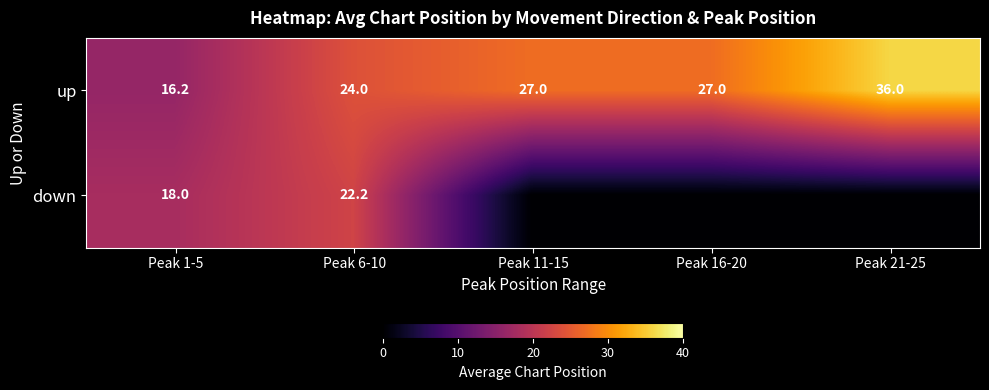

What is the sum of all up values?

130.2